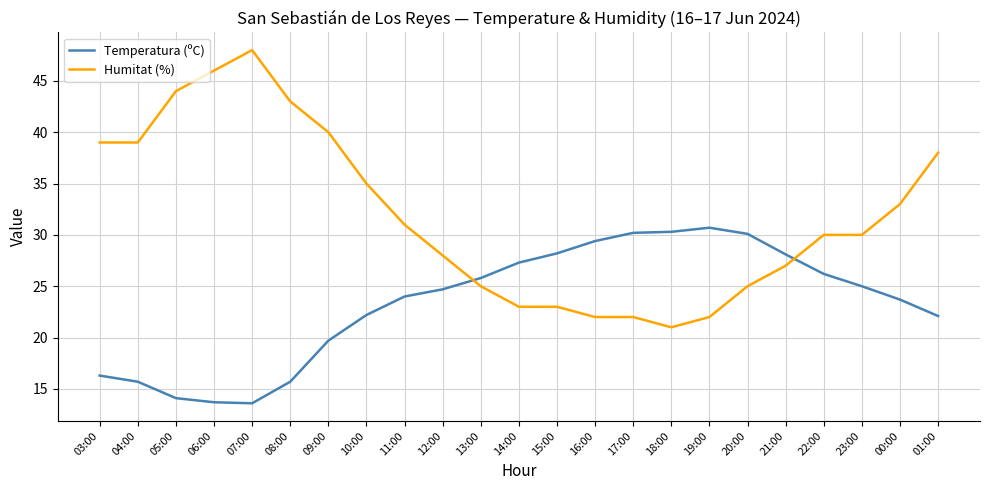

At 22:00, list the series in order from largest to smallest.

Humitat (%), Temperatura (ºC)